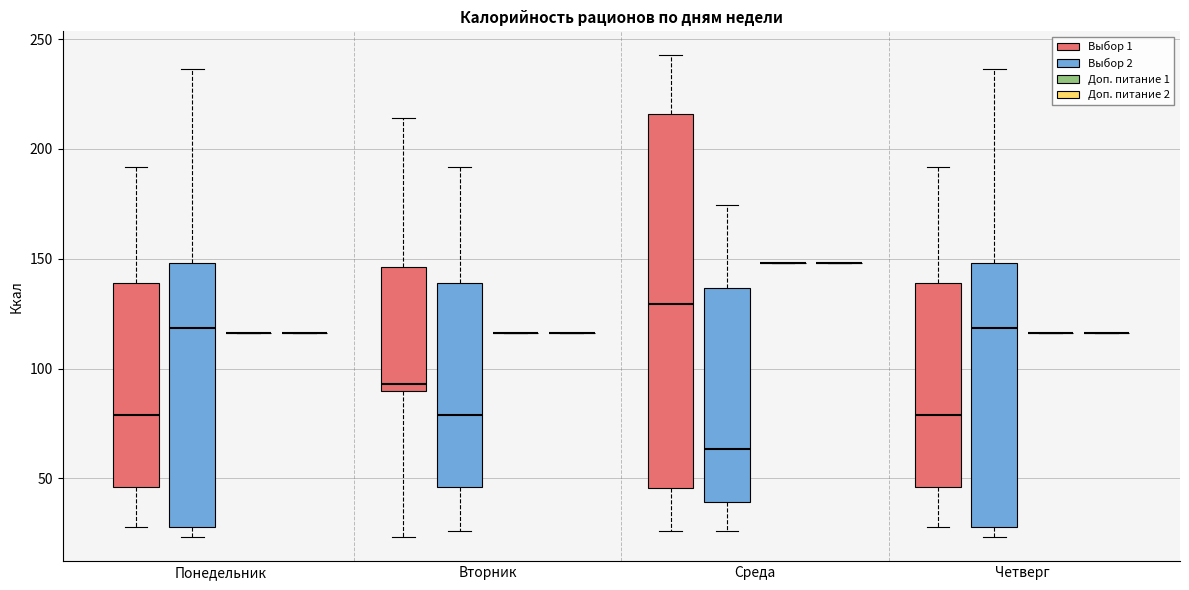

Where does the median line of the box for Четверг (Выбор 2) sit on the y-axis? The values are not printed on the chart, so give them approximately, as read against the axis.

120